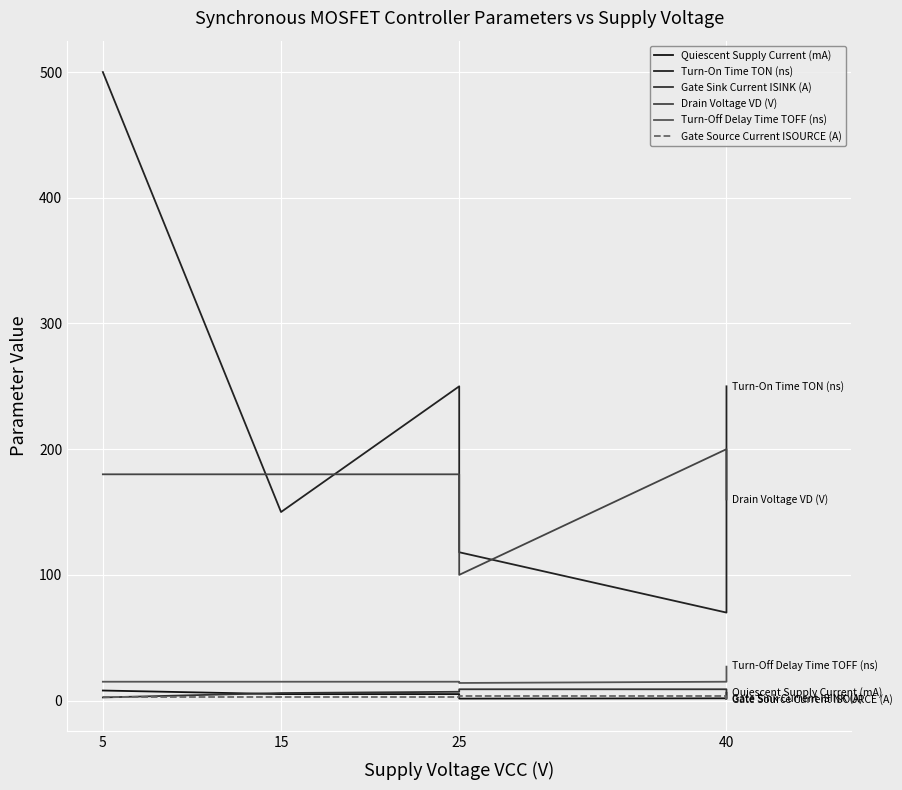

Reading right to left, list all the values displayed in this chart.

Quiescent Supply Current (mA): 6.2	1.8	1.6	5.2	5.2	8.0
Turn-On Time TON (ns): 250.0	70.0	118.0	250.0	150.0	500.0
Gate Sink Current ISINK (A): 1.5	9.0	9.0	7.0	6.0	2.5
Drain Voltage VD (V): 160.0	200.0	100.0	180.0	180.0	180.0
Turn-Off Delay Time TOFF (ns): 27.0	15.0	14.0	15.0	15.0	15.0
Gate Source Current ISOURCE (A): 0.5	4.0	4.0	2.5	2.5	2.5